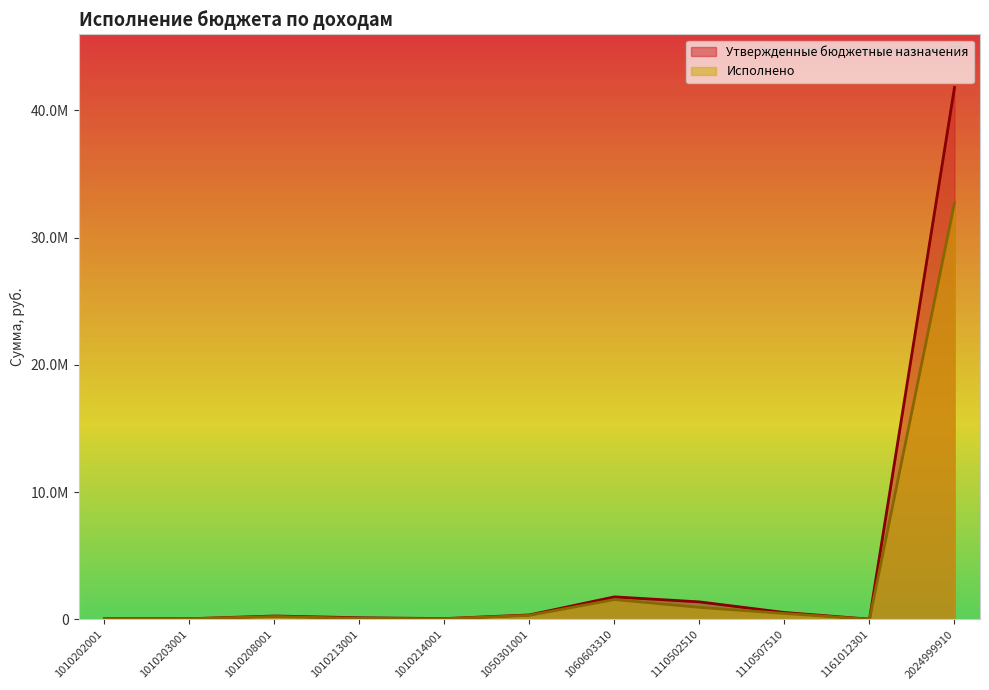

What is the value of the Утвержденные бюджетные назначения point at the 2nd from the left?

43000.0